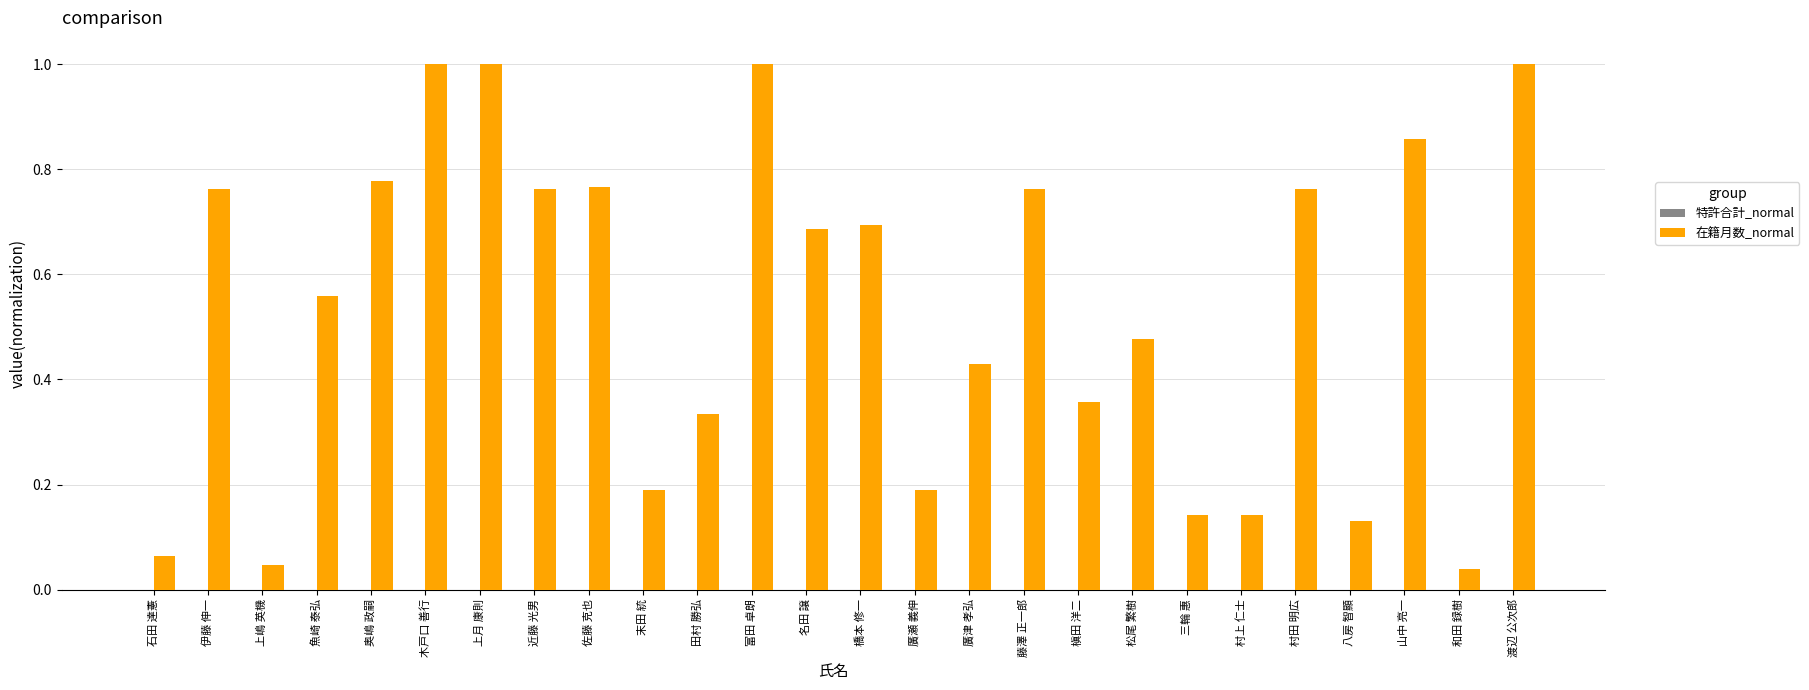

How many bars are there in total?

26